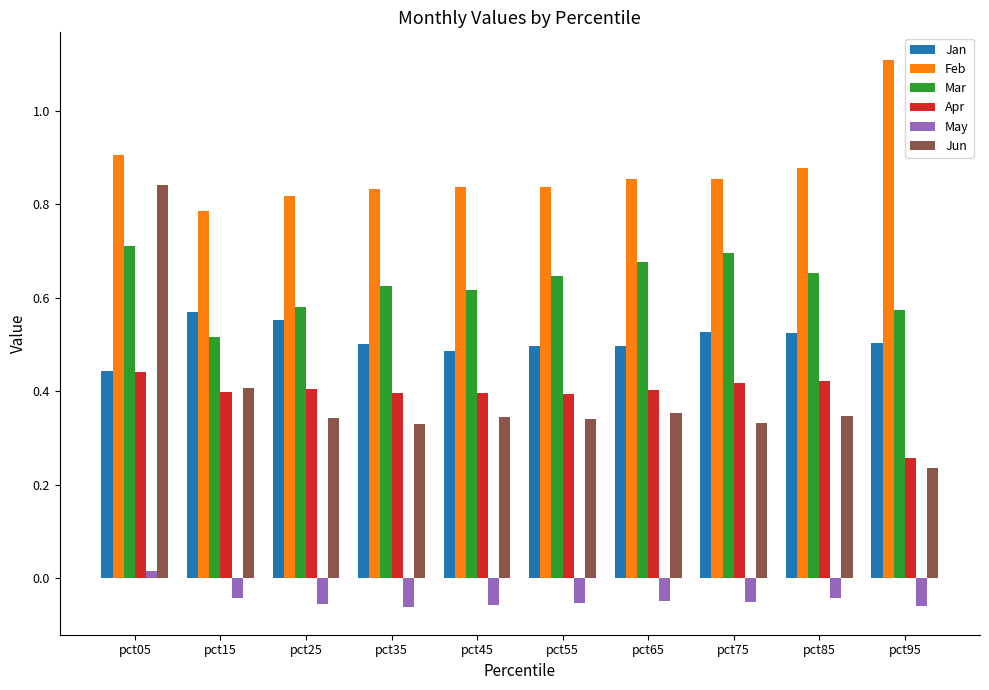

What is the sum of the Jan values at pct25 and pct65?

1.0